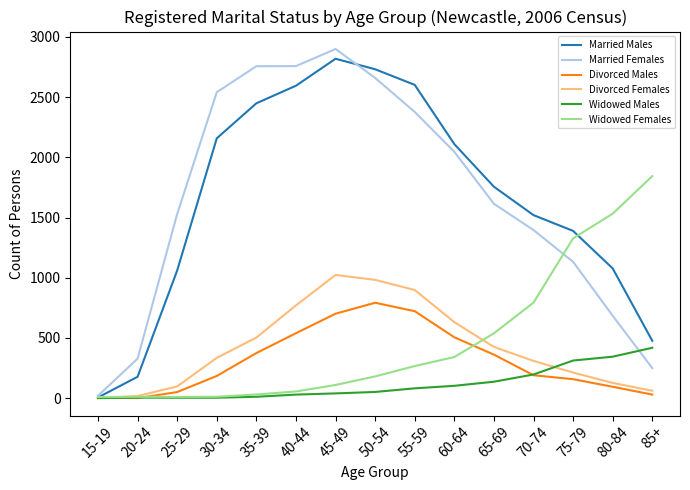

What are all the series names shown in the legend?

Married Males, Married Females, Divorced Males, Divorced Females, Widowed Males, Widowed Females